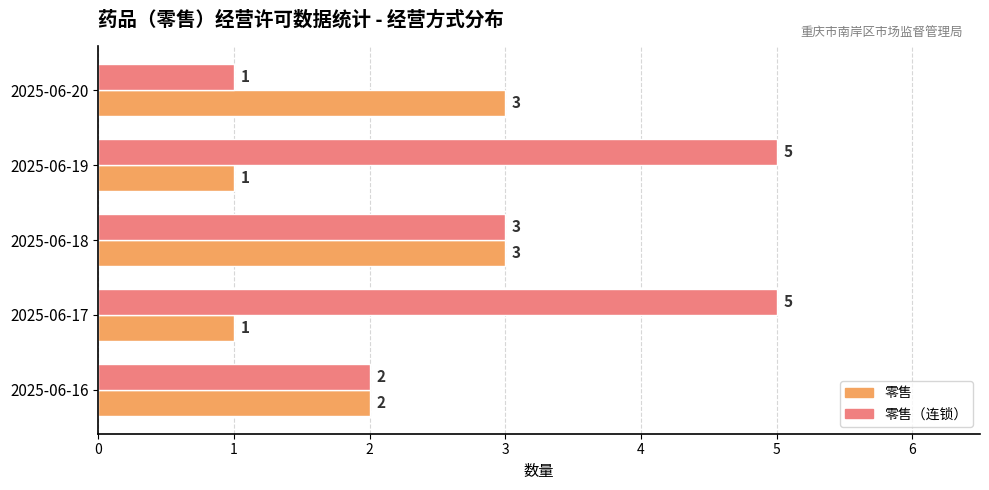

What is the sum of all 零售（连锁） values?

16